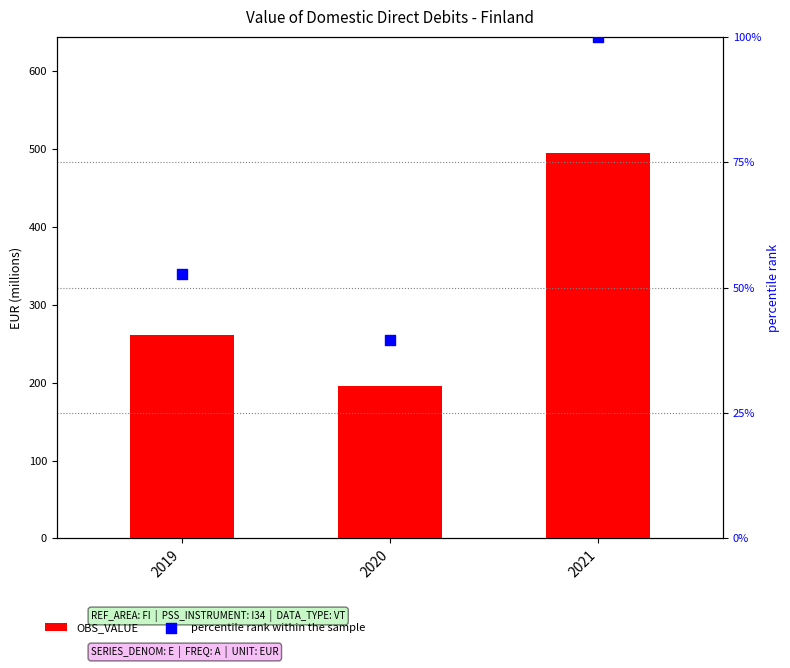

Which series has the largest total across all categories?

OBS_VALUE